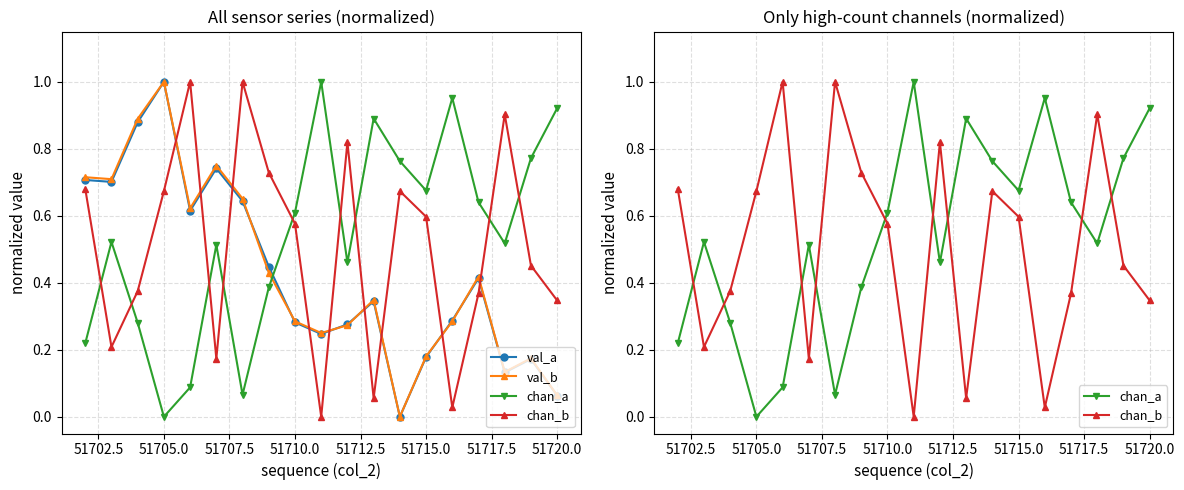

Which series has the largest total across all categories?

chan_a